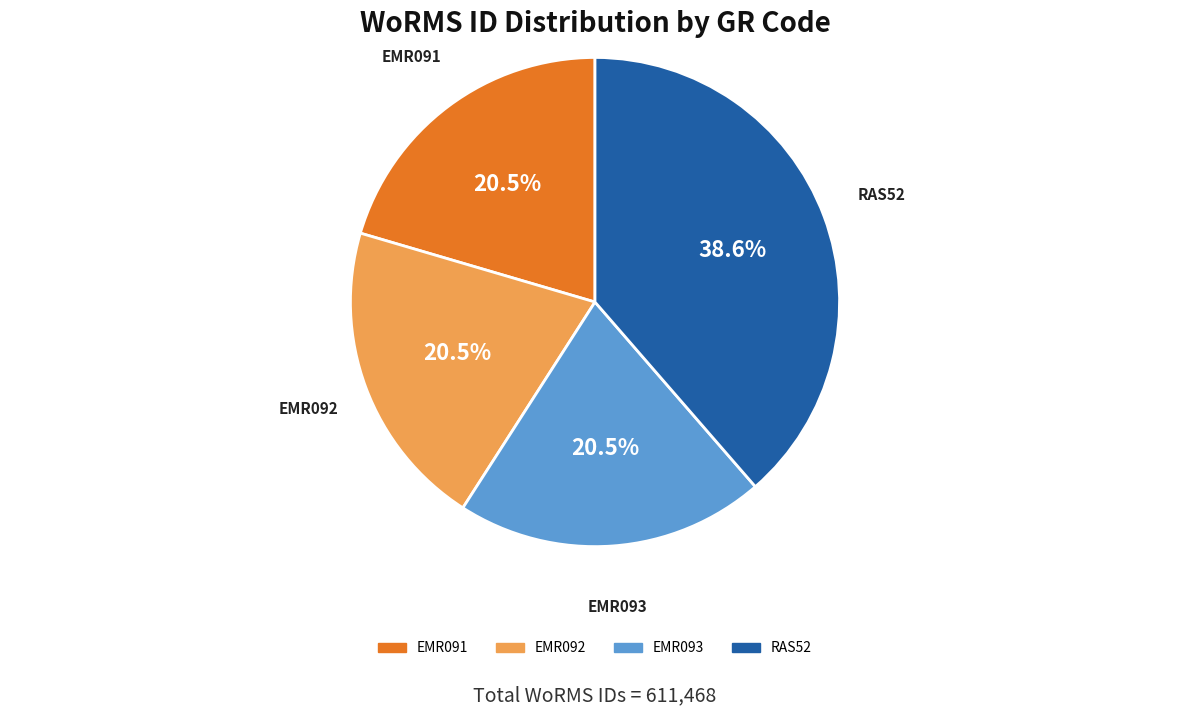

To the nearest percent, what portion does RAS52 represent?

39%